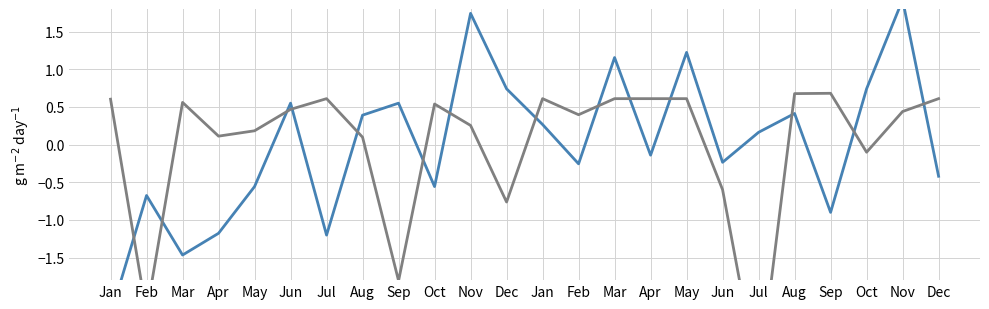

Reading left to right, transcribe all the data shown in this chart.

New Housing Starts: Jan=-2.3	Feb=-0.7	Mar=-1.5	Apr=-1.2	May=-0.6	Jun=0.5	Jul=-1.2	Aug=0.4	Sep=0.5	Oct=-0.6	Nov=1.7	Dec=0.7	Jan=0.3	Feb=-0.3	Mar=1.2	Apr=-0.1	May=1.2	Jun=-0.2	Jul=0.2	Aug=0.4	Sep=-0.9	Oct=0.7	Nov=1.9	Dec=-0.4
Water Coverage %: Jan=0.6	Feb=-2.2	Mar=0.6	Apr=0.1	May=0.2	Jun=0.5	Jul=0.6	Aug=0.1	Sep=-1.8	Oct=0.5	Nov=0.3	Dec=-0.8	Jan=0.6	Feb=0.4	Mar=0.6	Apr=0.6	May=0.6	Jun=-0.6	Jul=-3.2	Aug=0.7	Sep=0.7	Oct=-0.1	Nov=0.4	Dec=0.6